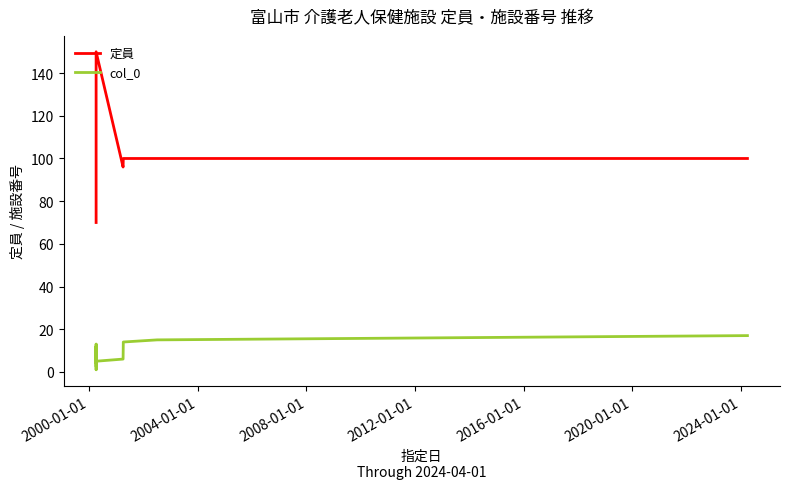

Is the value of col_0 at 2024-01-01 greater than the value of 定員 at 2000-01-01?

No